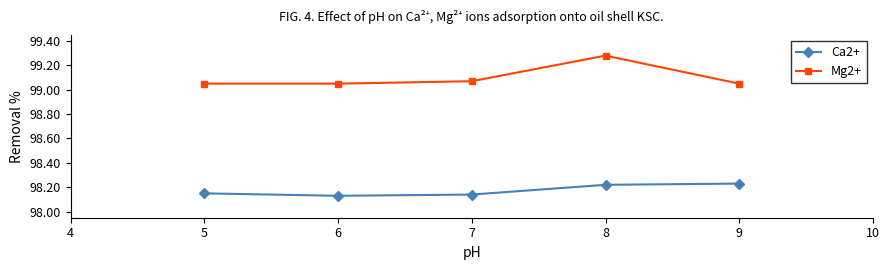

Which series has the largest total across all categories?

Mg2+